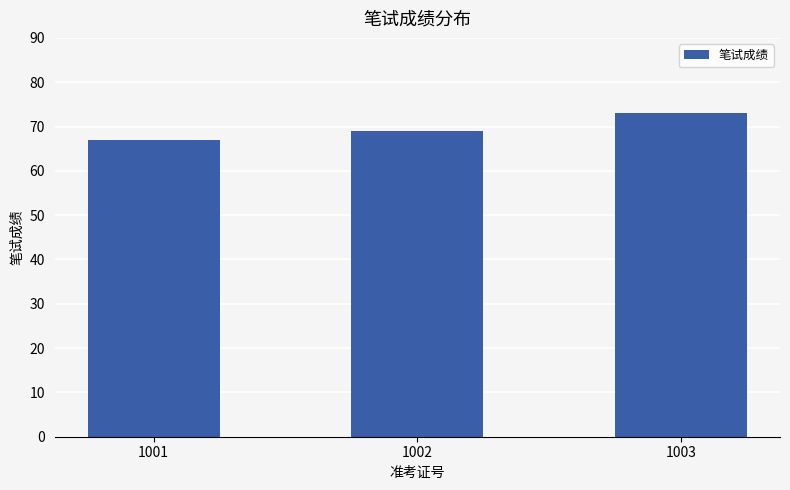

What is the smallest value displayed?

67